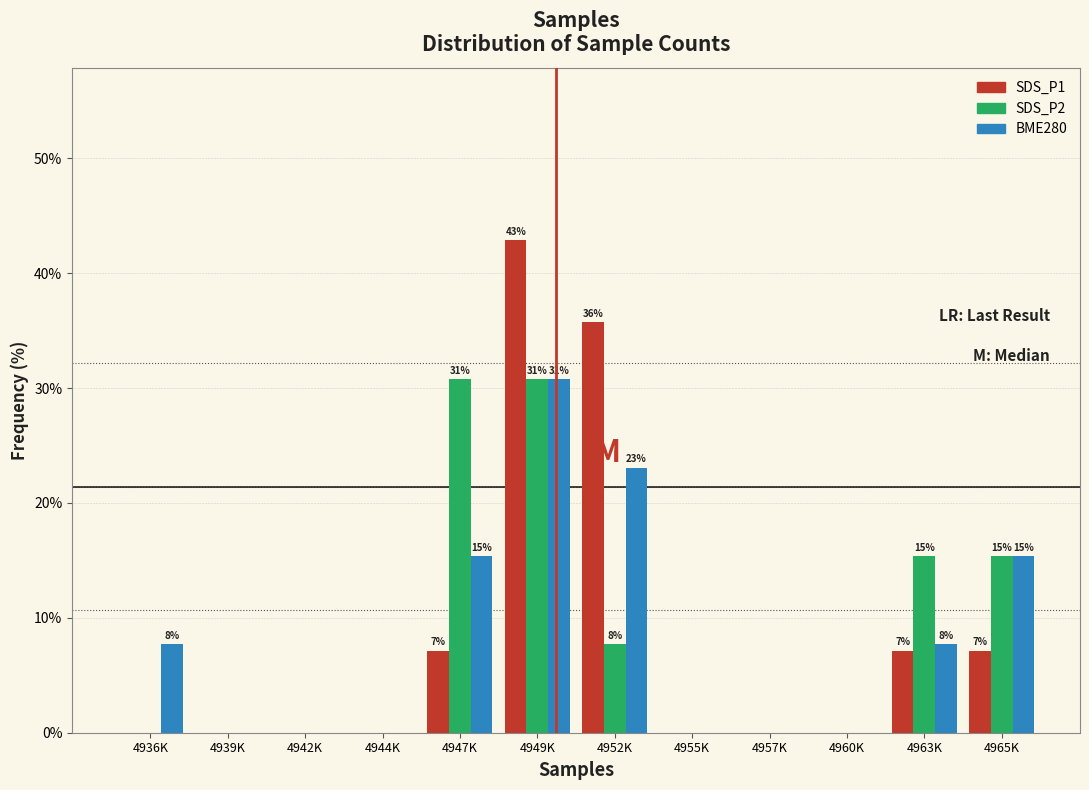

What is the greatest value displayed?

42.9